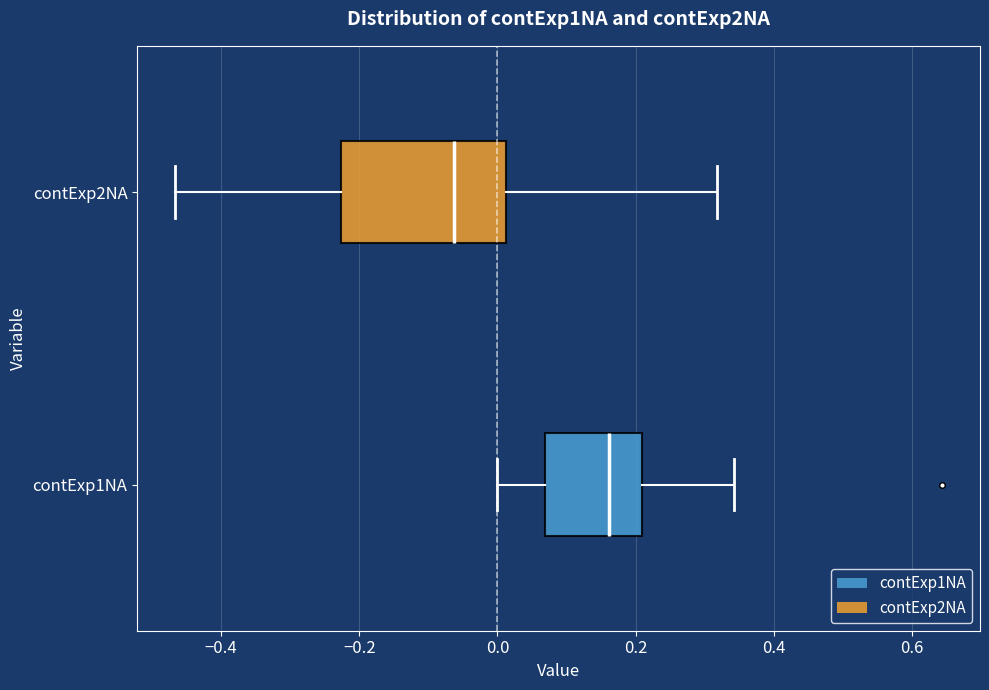

Where is the right edge of the box for contExp1NA on the x-axis? The values are not printed on the chart, so give them approximately, as read against the axis.

0.20